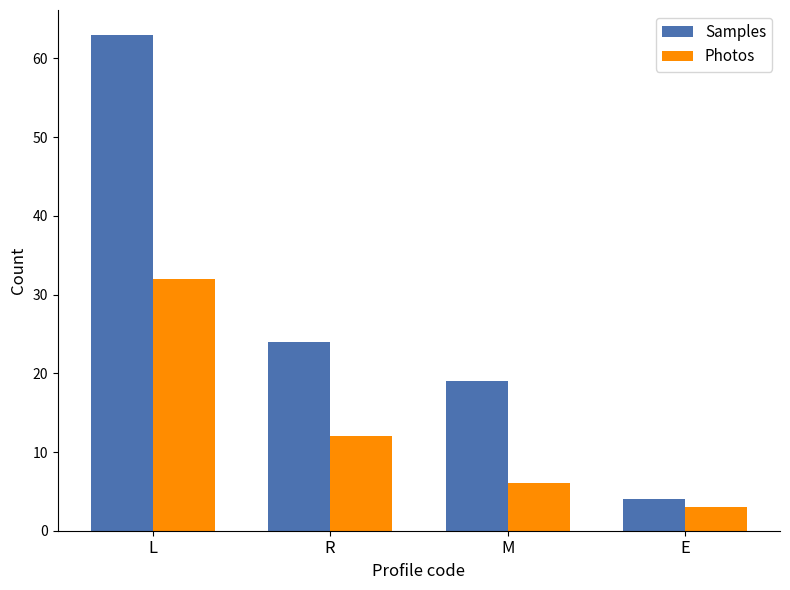

What is the value of the Samples bar at the 1st from the left?

63